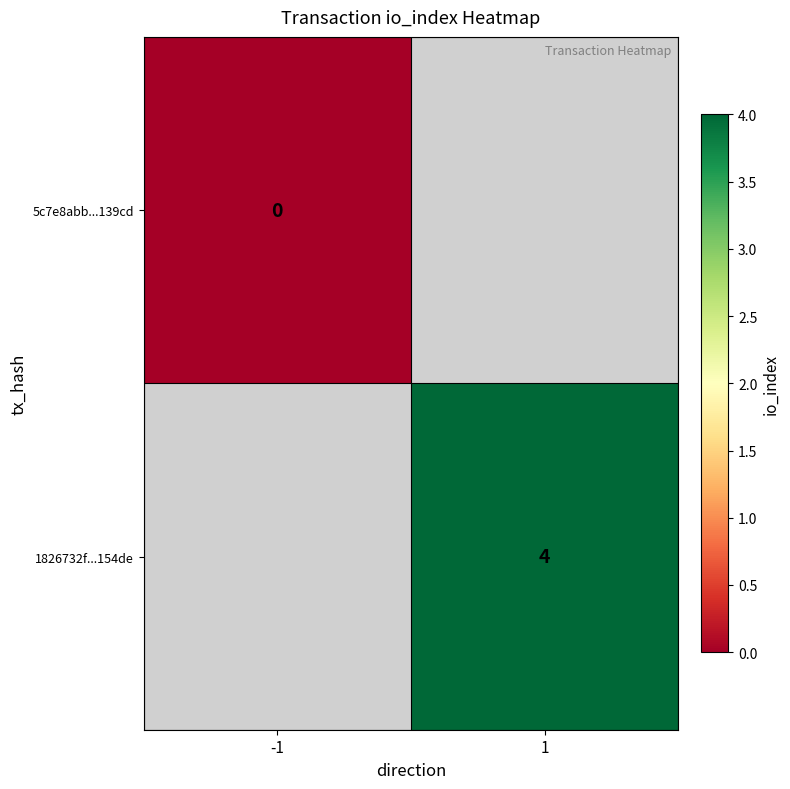

Is the value of 5c7e8abb...139cd at -1 greater than the value of 1826732f...154de at 1?

No